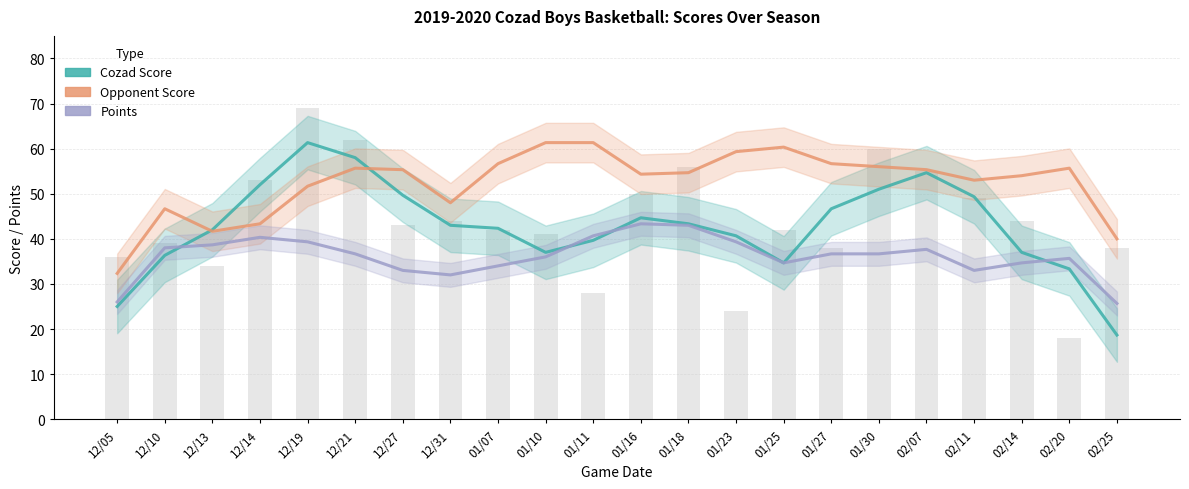

Rank the series by their maximum value, from highest to lowest.

Cozad Score, Opponent Score, Points